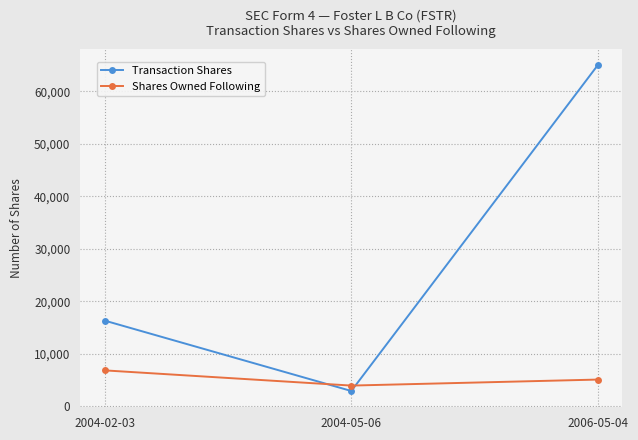

At which label does Shares Owned Following first exceed 5072?

2004-02-03